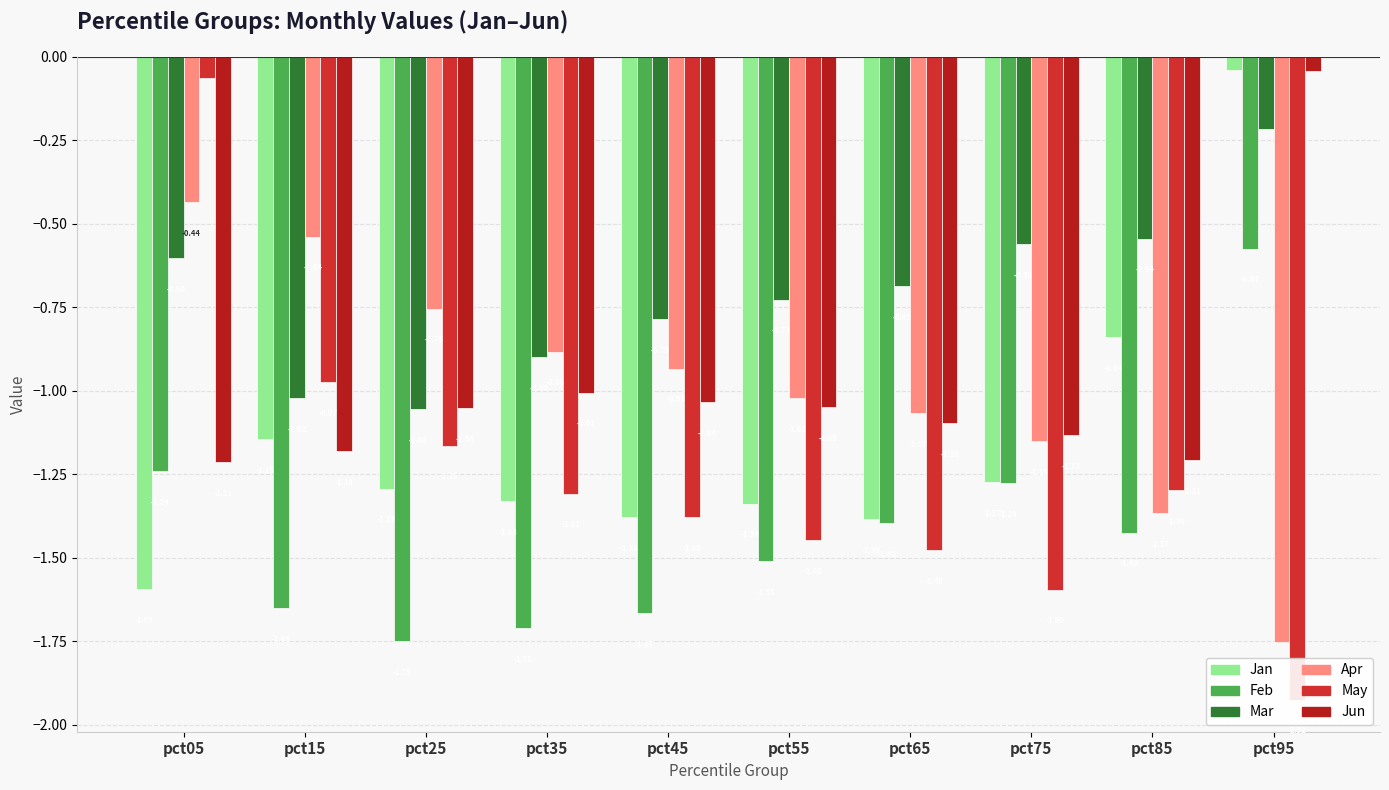

What is the sum of the Mar values at pct15 and pct55?

-1.8